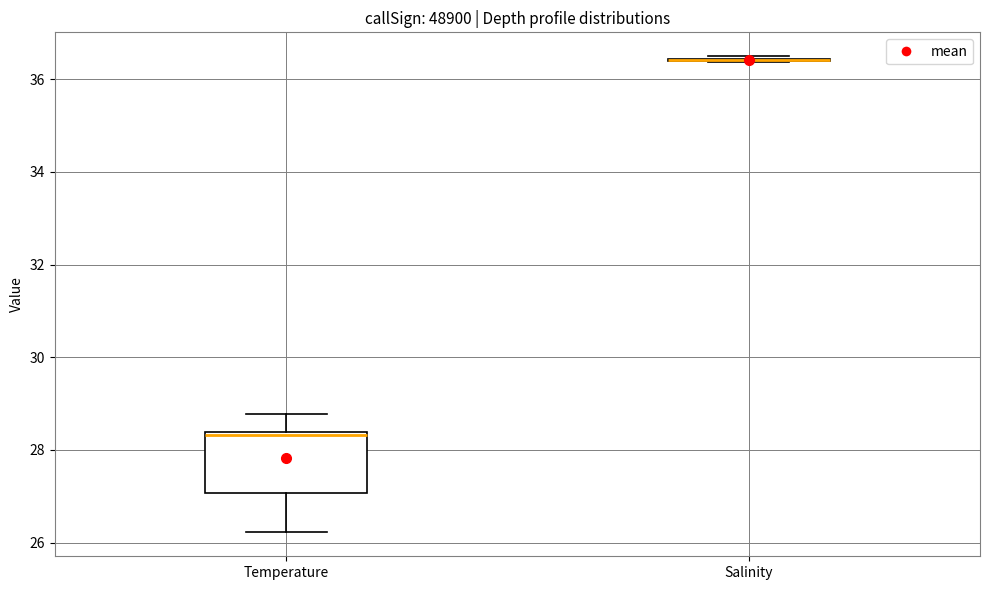

Where does the lower whisker of the box for Temperature end on the y-axis? The values are not printed on the chart, so give them approximately, as read against the axis.

26.2